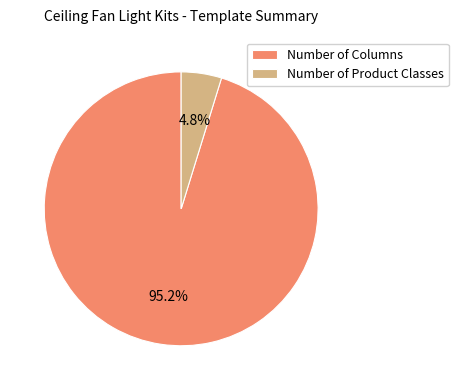

What percentage is the Number of Product Classes slice, to the nearest percent?

5%